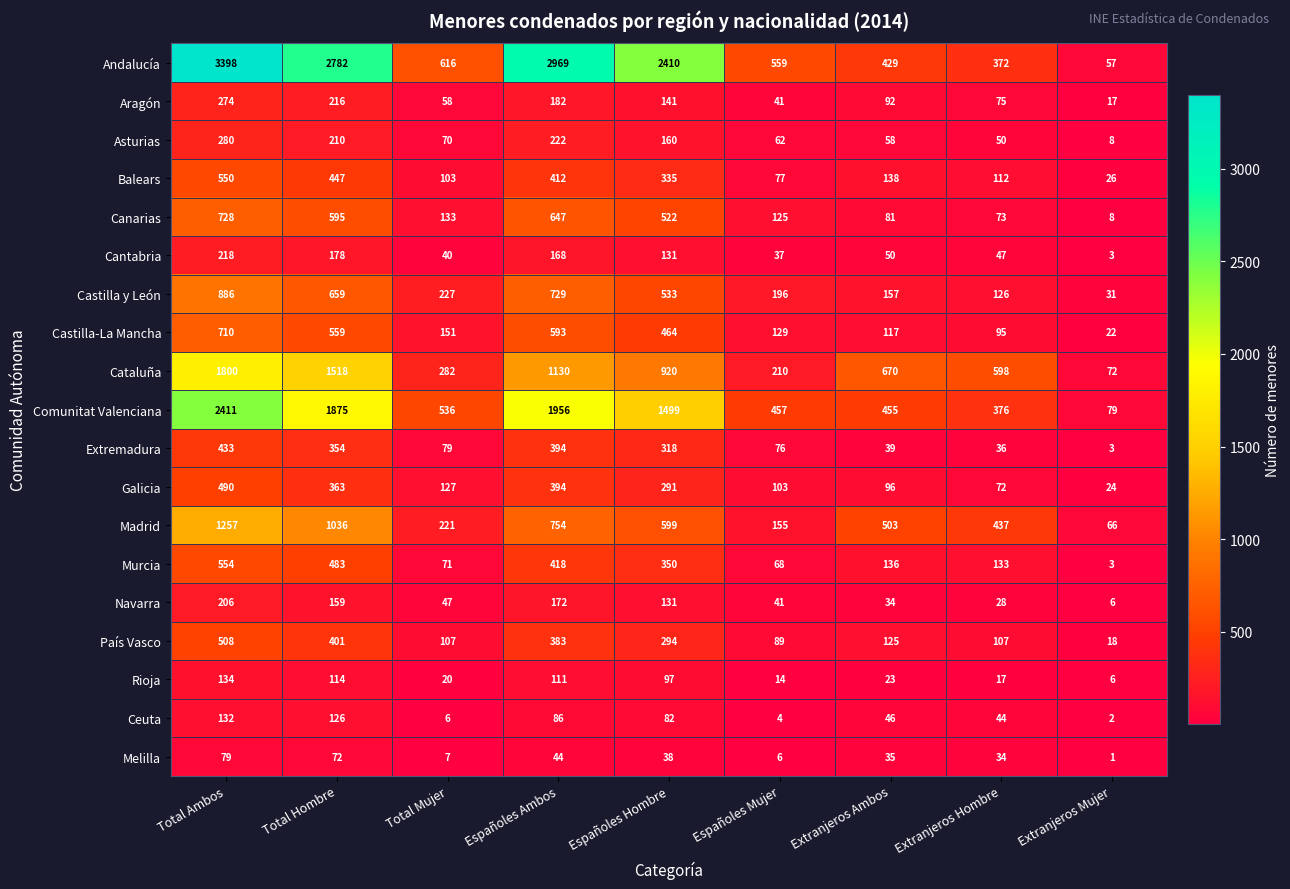

Rank the categories by Melilla value from highest to lowest.

Total Ambos, Total Hombre, Españoles Ambos, Españoles Hombre, Extranjeros Ambos, Extranjeros Hombre, Total Mujer, Españoles Mujer, Extranjeros Mujer